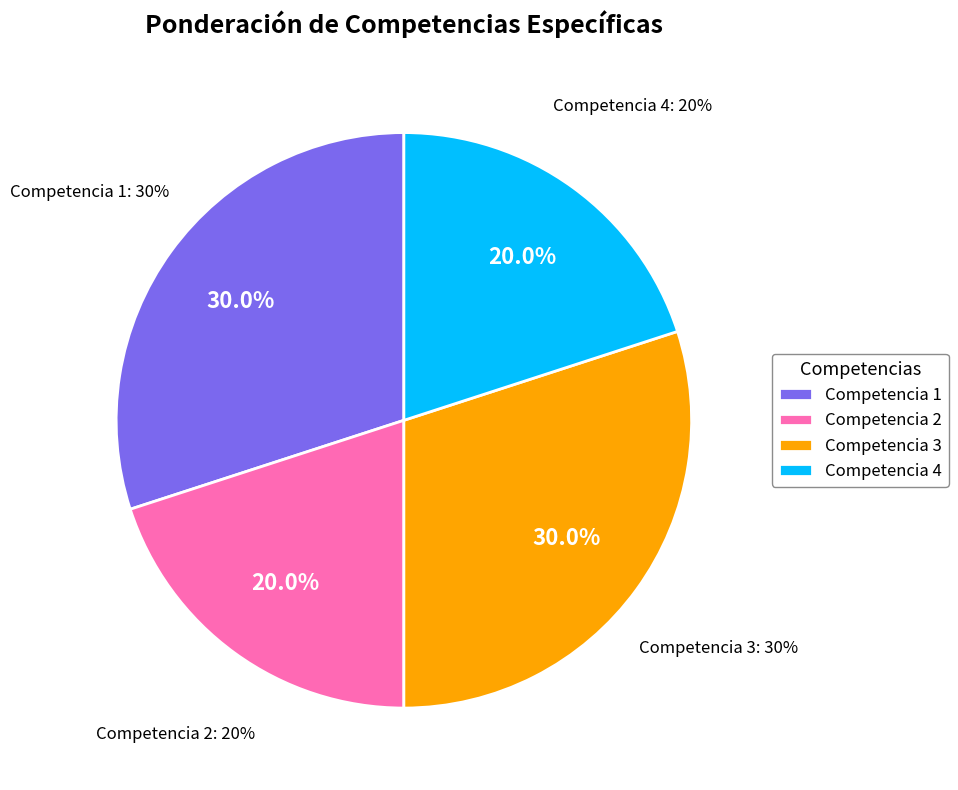

Which category has the biggest portion of the pie?

1